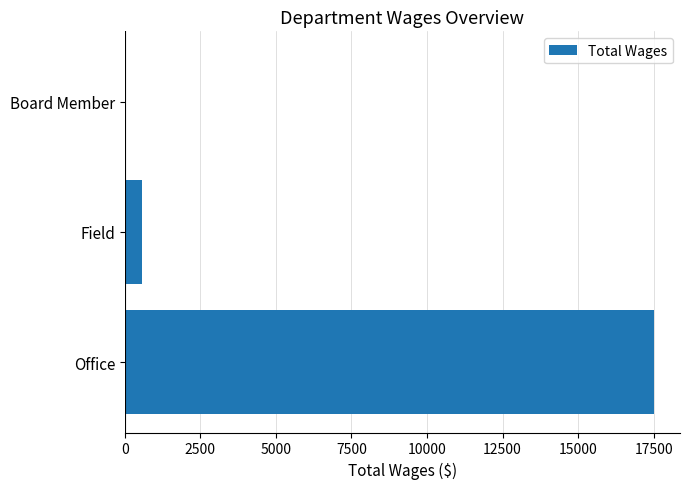

What is the sum of all values?

18075